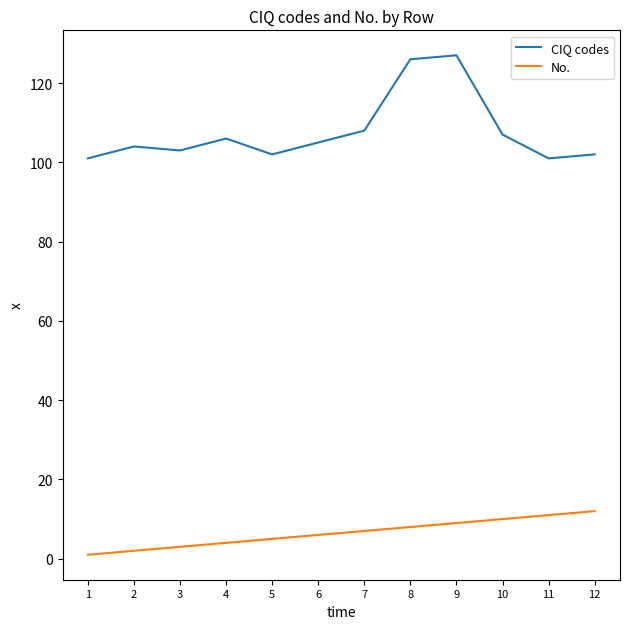

Which series has the largest total across all categories?

CIQ codes